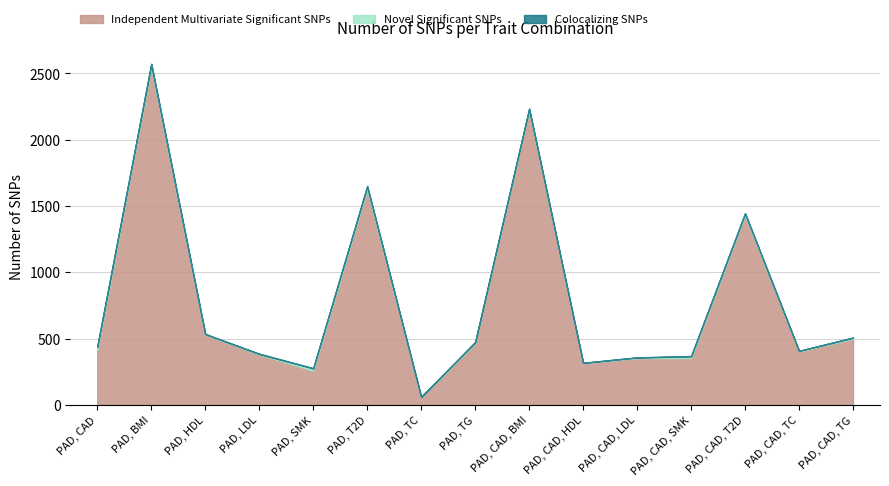

Reading left to right, transcribe all the data shown in this chart.

Independent Multivariate Significant SNPs: PAD, CAD=414	PAD, BMI=2549	PAD, HDL=531	PAD, LDL=379	PAD, SMK=257	PAD, T2D=1628	PAD, TC=59	PAD, TG=467	PAD, CAD, BMI=2220	PAD, CAD, HDL=314	PAD, CAD, LDL=352	PAD, CAD, SMK=352	PAD, CAD, T2D=1430	PAD, CAD, TC=403	PAD, CAD, TG=499
Novel Significant SNPs: PAD, CAD=22	PAD, BMI=20	PAD, HDL=3	PAD, LDL=4	PAD, SMK=18	PAD, T2D=18	PAD, TC=0	PAD, TG=4	PAD, CAD, BMI=12	PAD, CAD, HDL=2	PAD, CAD, LDL=5	PAD, CAD, SMK=14	PAD, CAD, T2D=13	PAD, CAD, TC=4	PAD, CAD, TG=7
Colocalizing SNPs: PAD, CAD=6	PAD, BMI=3	PAD, HDL=0	PAD, LDL=3	PAD, SMK=1	PAD, T2D=5	PAD, TC=2	PAD, TG=4	PAD, CAD, BMI=1	PAD, CAD, HDL=1	PAD, CAD, LDL=1	PAD, CAD, SMK=2	PAD, CAD, T2D=2	PAD, CAD, TC=0	PAD, CAD, TG=2